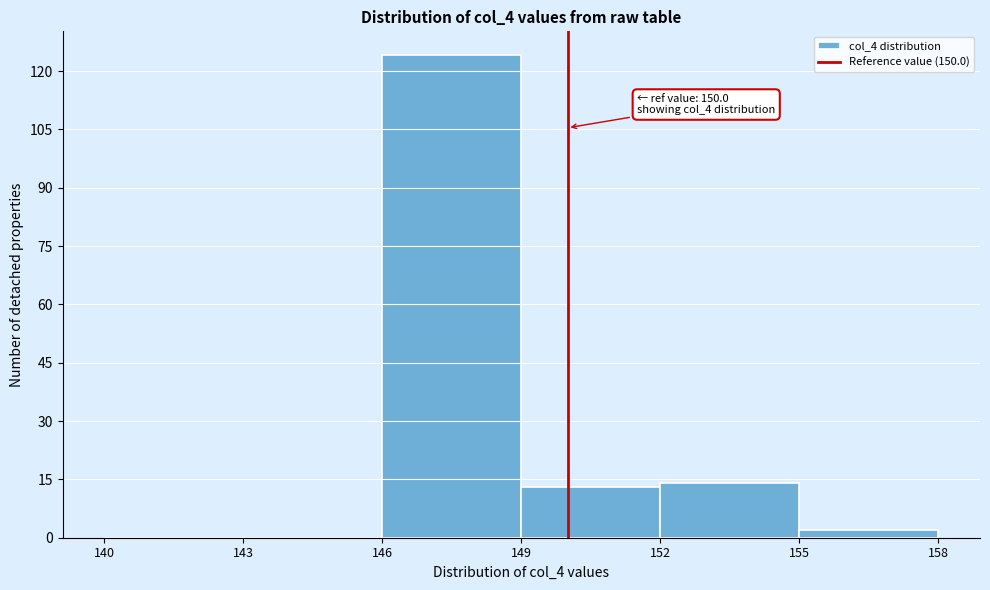

Over which range of the x-axis is the bar tallest?

146 to 149